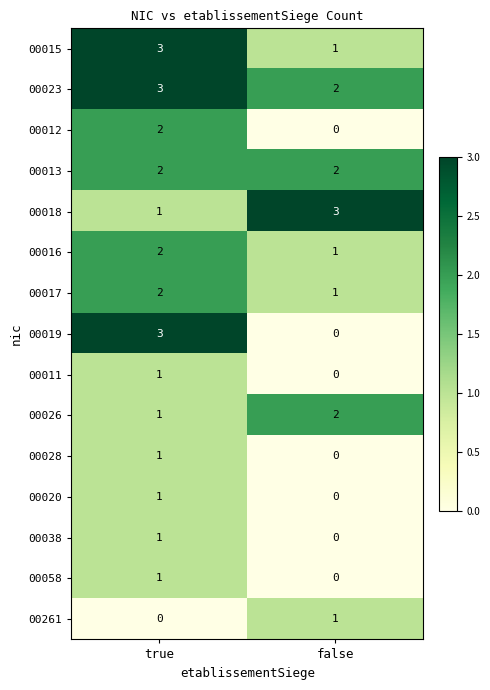

What is the total value across all series at false?

13